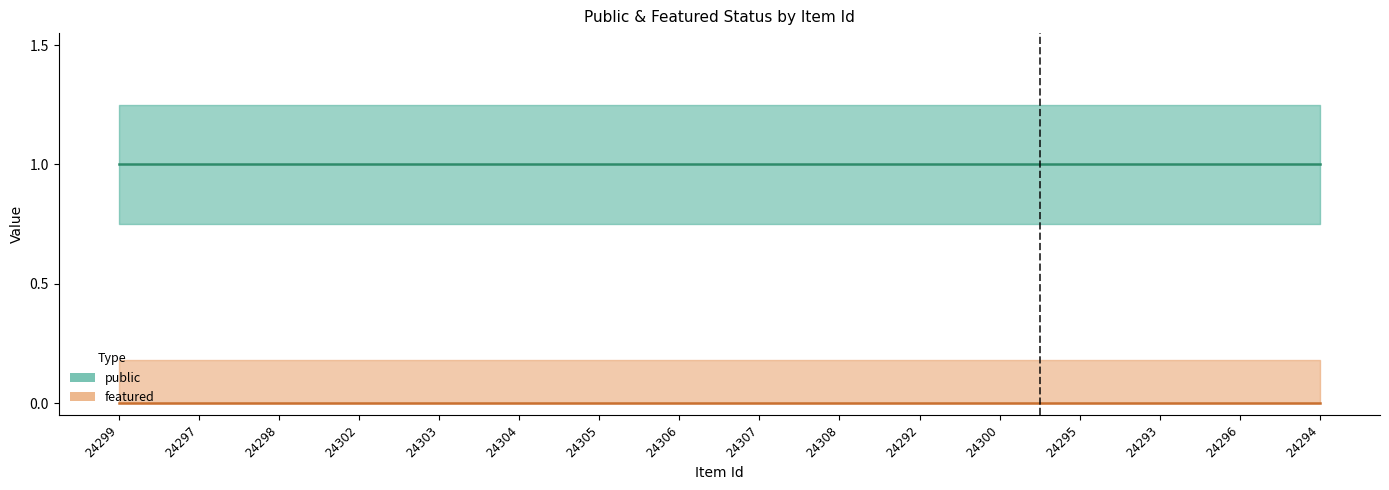

Which has a higher value, 24292 or 24297?

24292